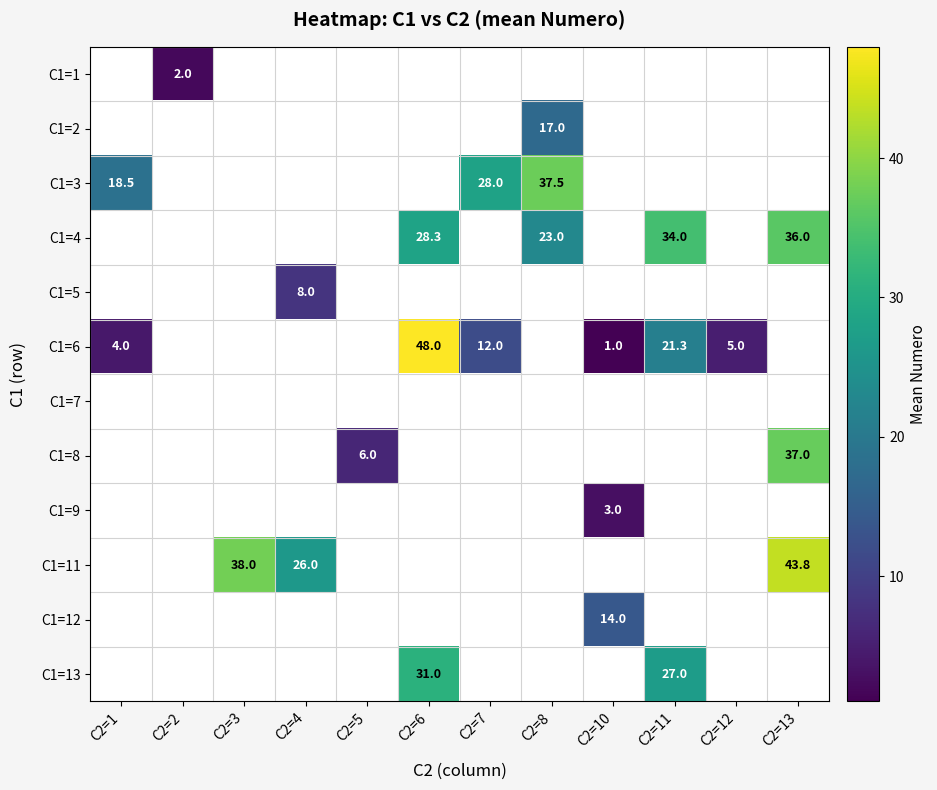

True or false: C1=8 has a value of 37.0 at C2=13.

True